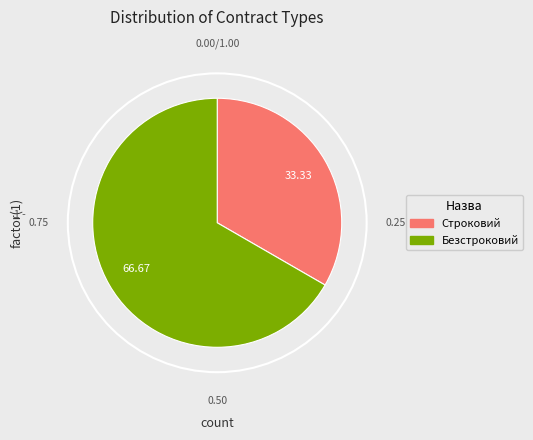

What is the largest slice in the pie chart?

Безстроковий